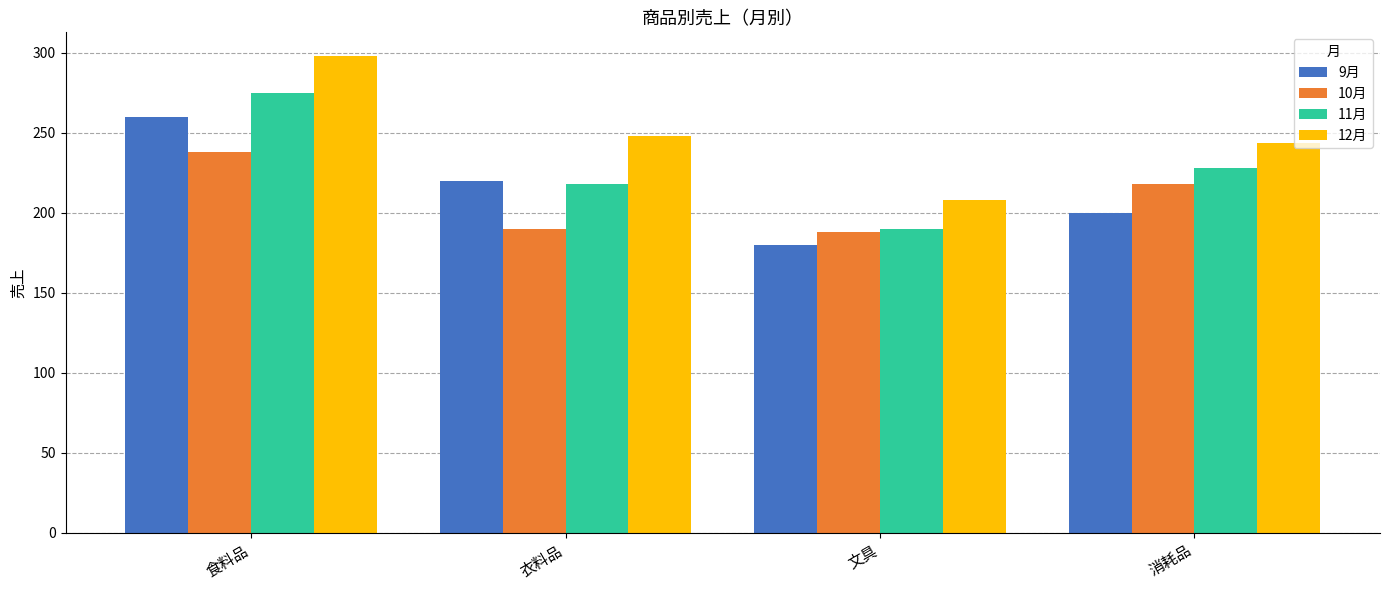

Reading left to right, extract all data points from this chart.

9月: 260	220	180	200
10月: 238	190	188	218
11月: 275	218	190	228
12月: 298	248	208	244